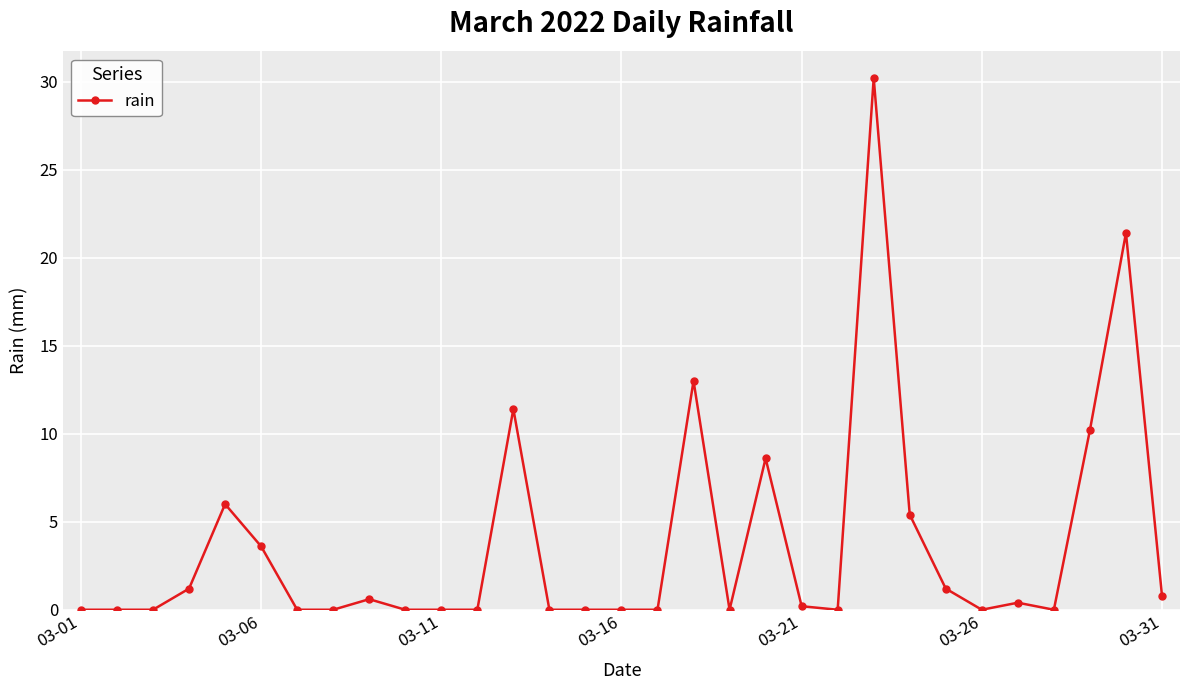

What is the maximum value shown in the chart?

30.2